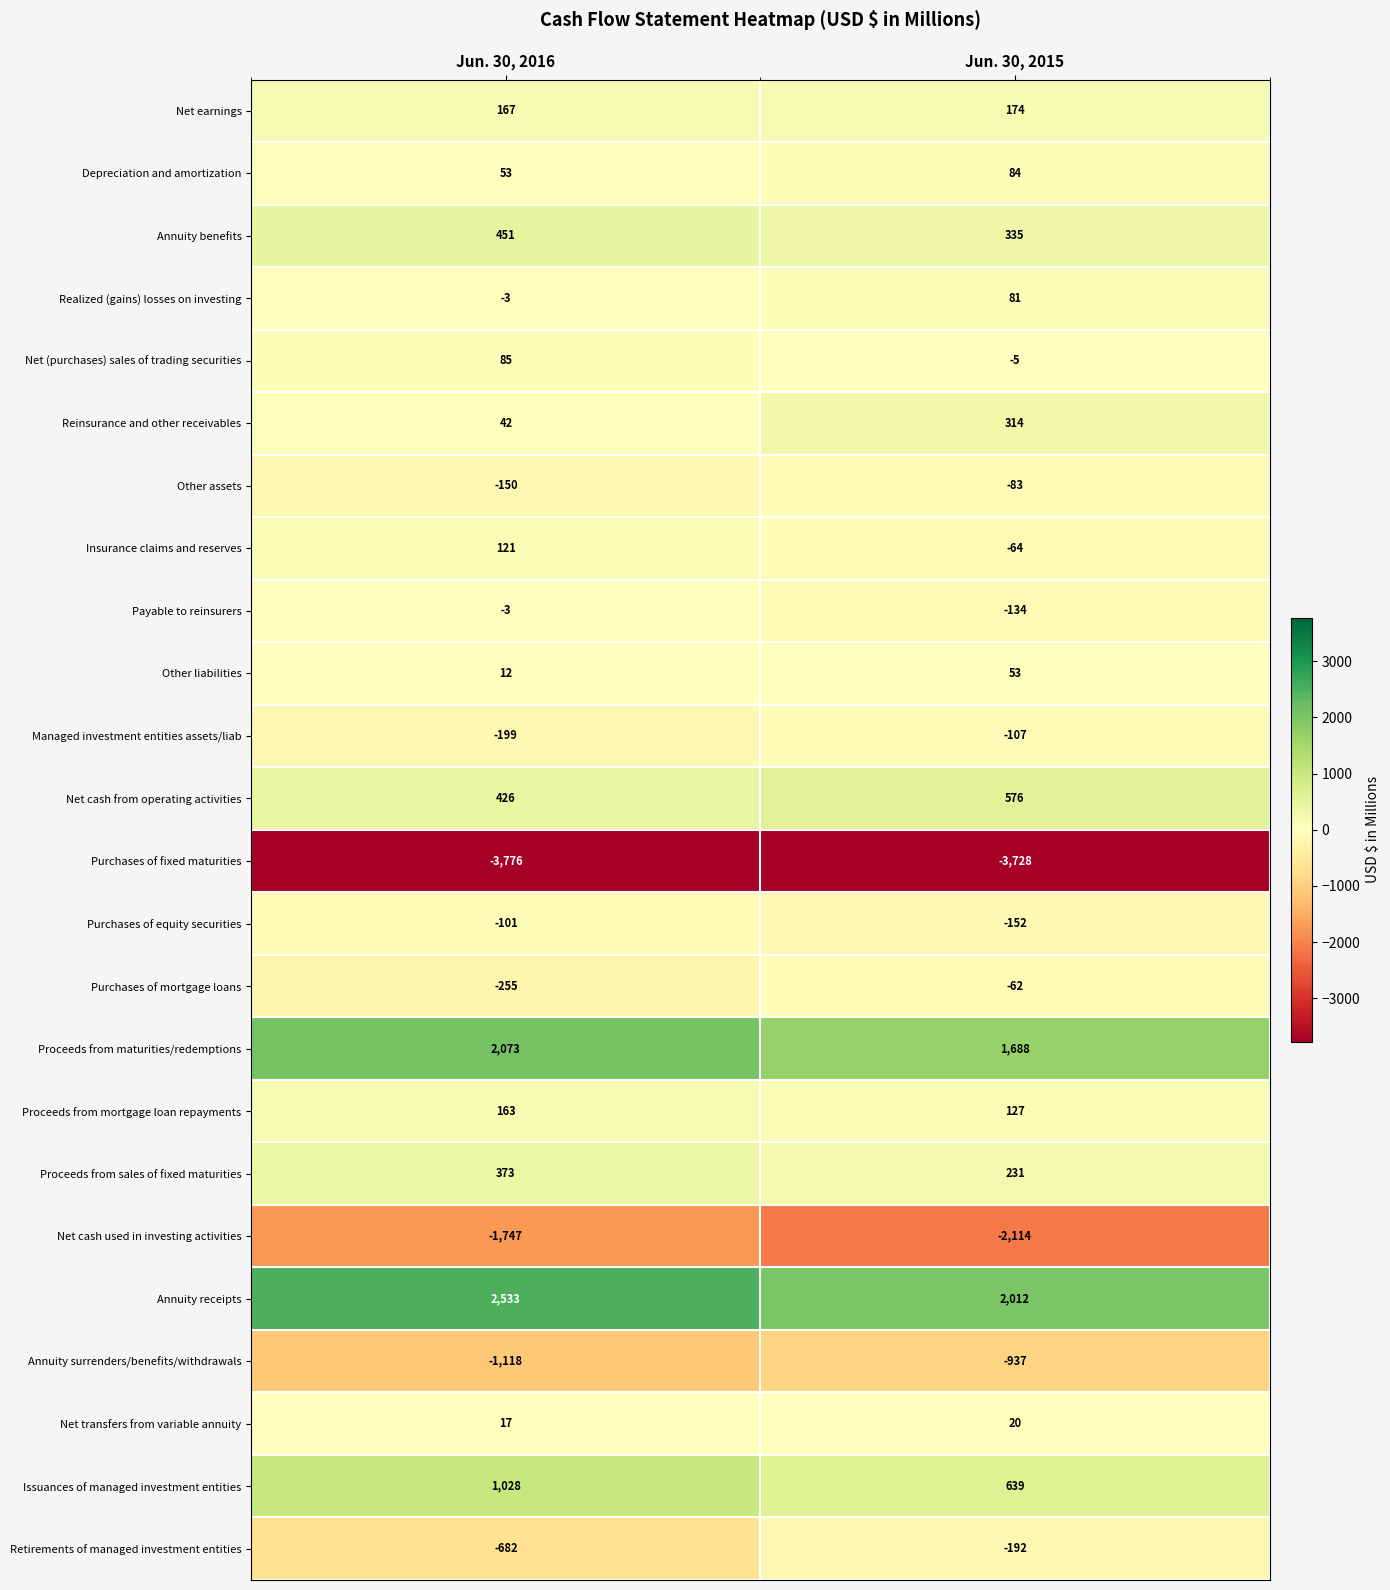

Is it true that Proceeds from maturities/redemptions equals 1143 at Jun. 30, 2015?

False